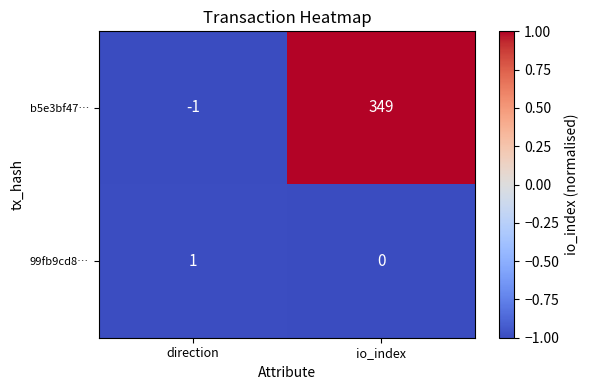

What is the greatest value displayed?

349